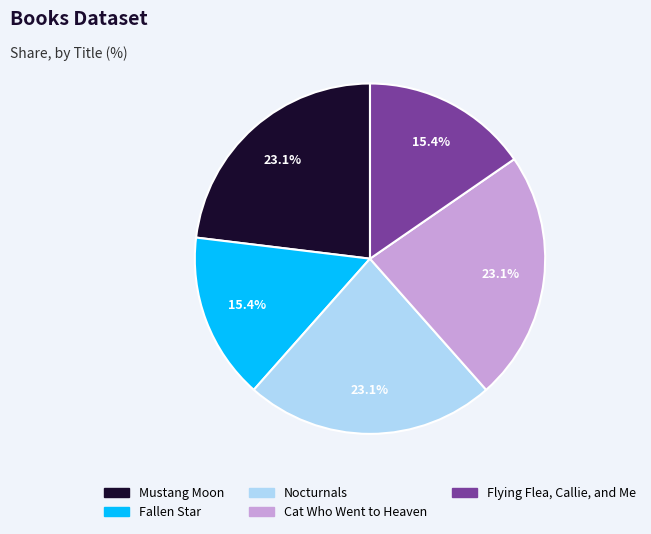

Combined, what portion of the pie is Nocturnals and Mustang Moon?

46.2%